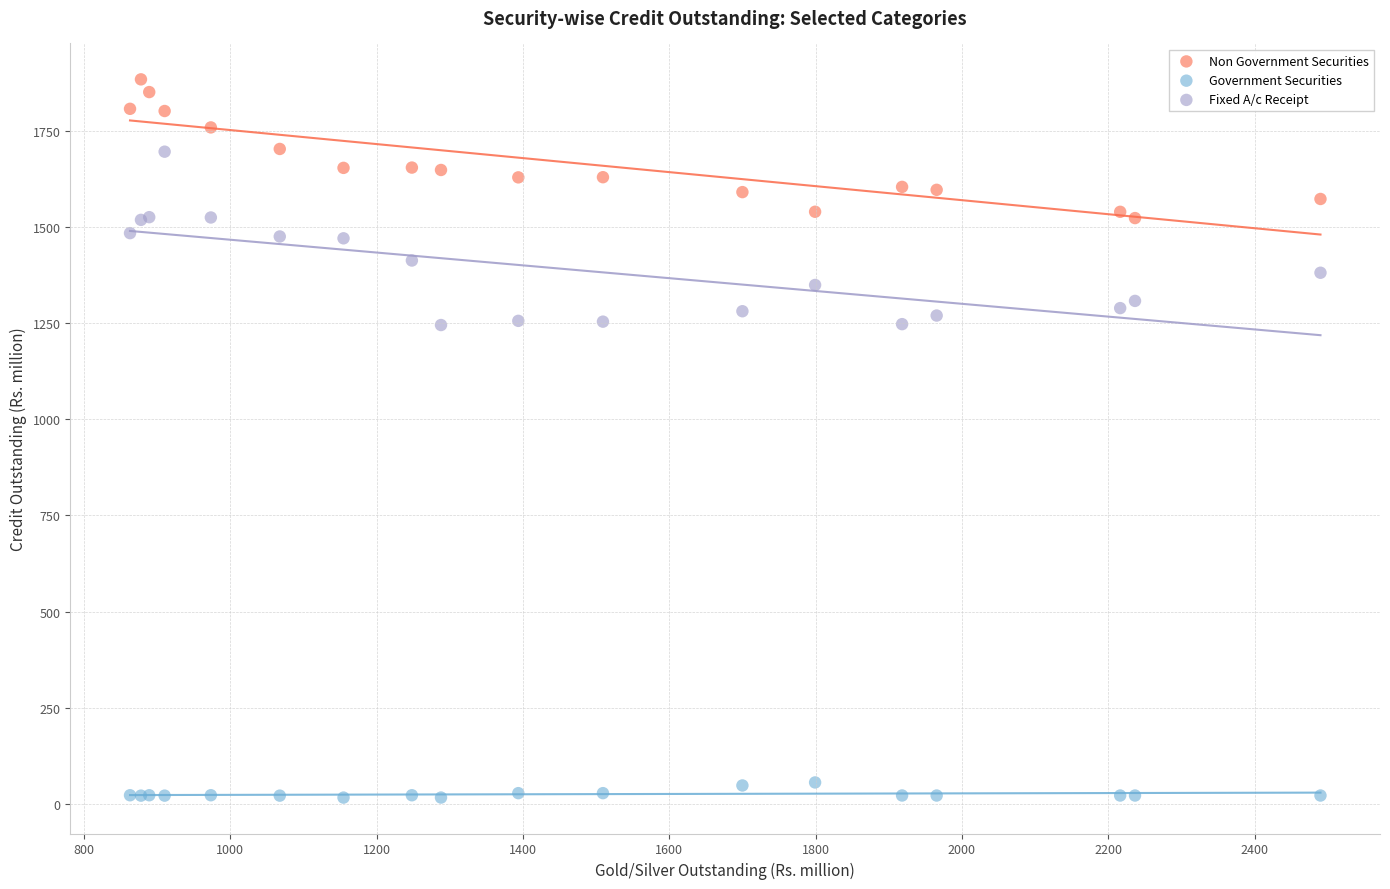

Which series has the largest Y range (max minus min)?

Fixed A/c Receipt